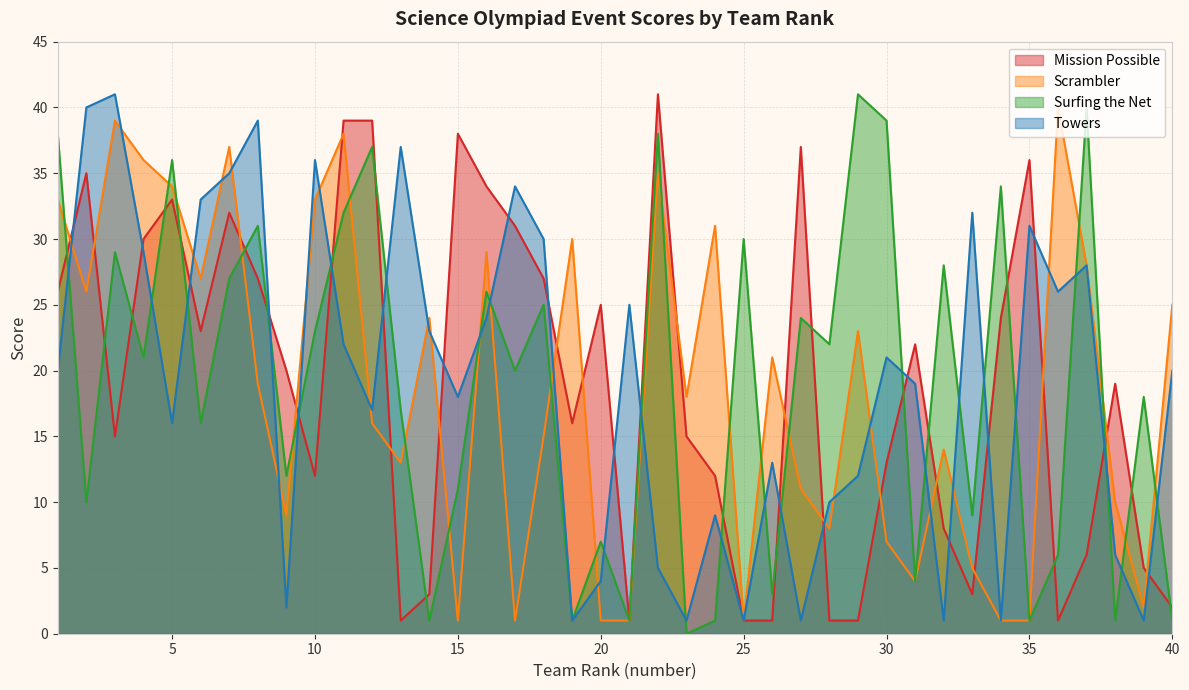

What are all the series names shown in the legend?

Mission Possible, Scrambler, Surfing the Net, Towers